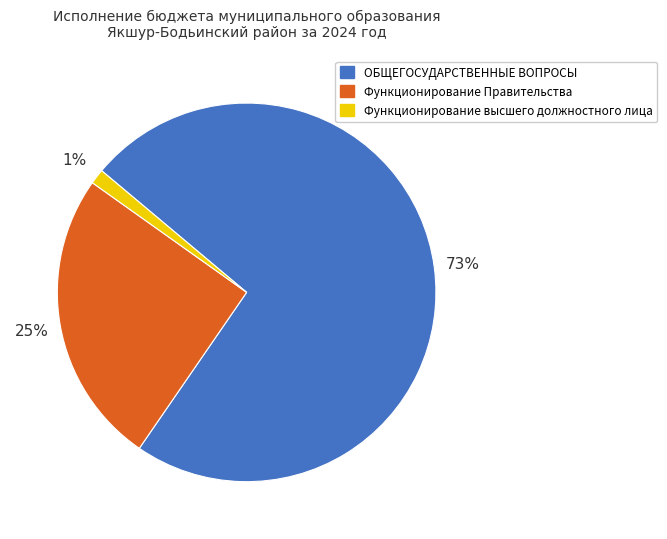

What is the largest slice in the pie chart?

ОБЩЕГОСУДАРСТВЕННЫЕ ВОПРОСЫ